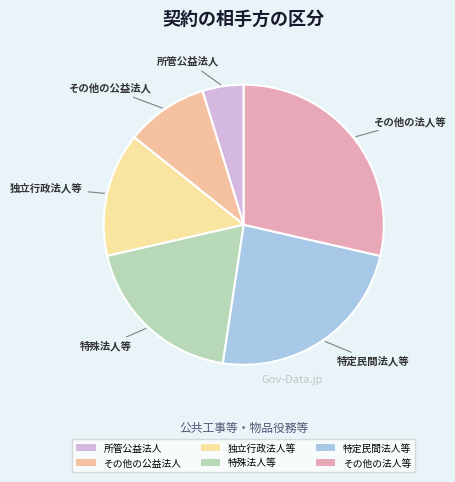

What percentage do 特定民間法人等 and 特殊法人等 together represent?

42.9%